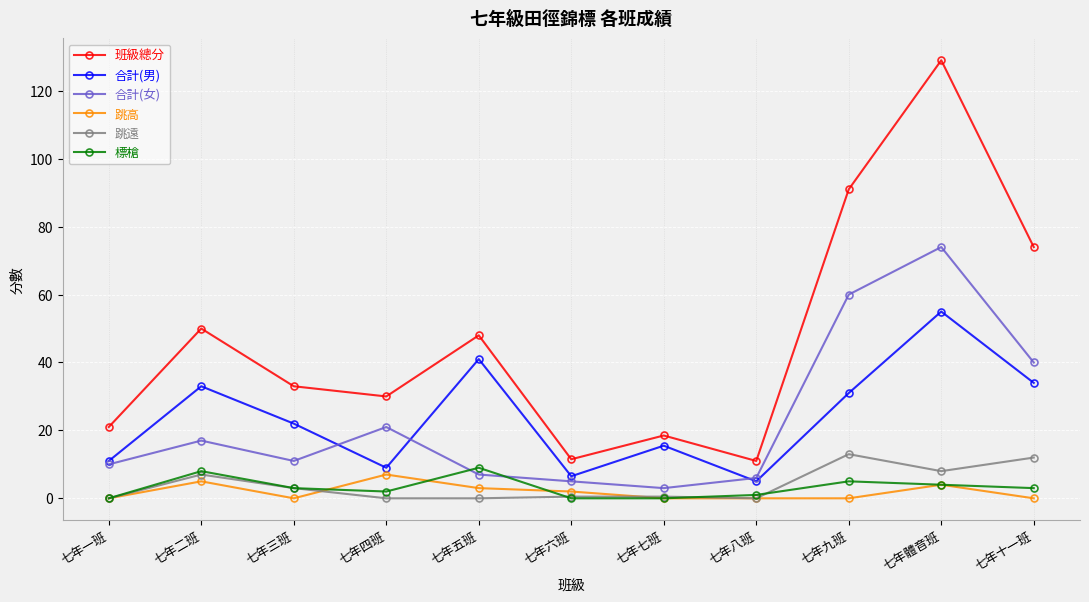

List the series in order of their peak value, lowest first.

跳高, 標槍, 跳遠, 合計(男), 合計(女), 班級總分